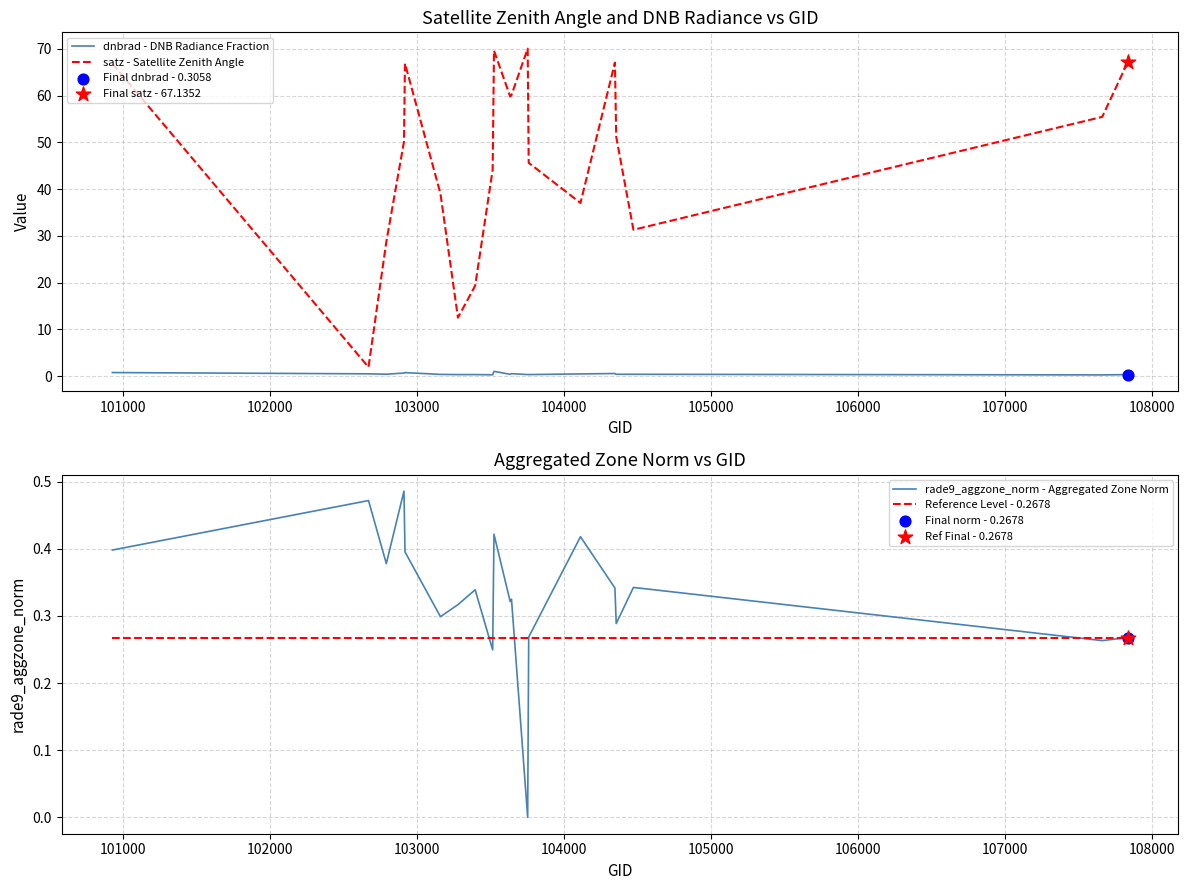

Is the value of rade9_aggzone_norm - Aggregated Zone Norm at 16 greater than the value of dnbrad - DNB Radiance Fraction at 101000?

No